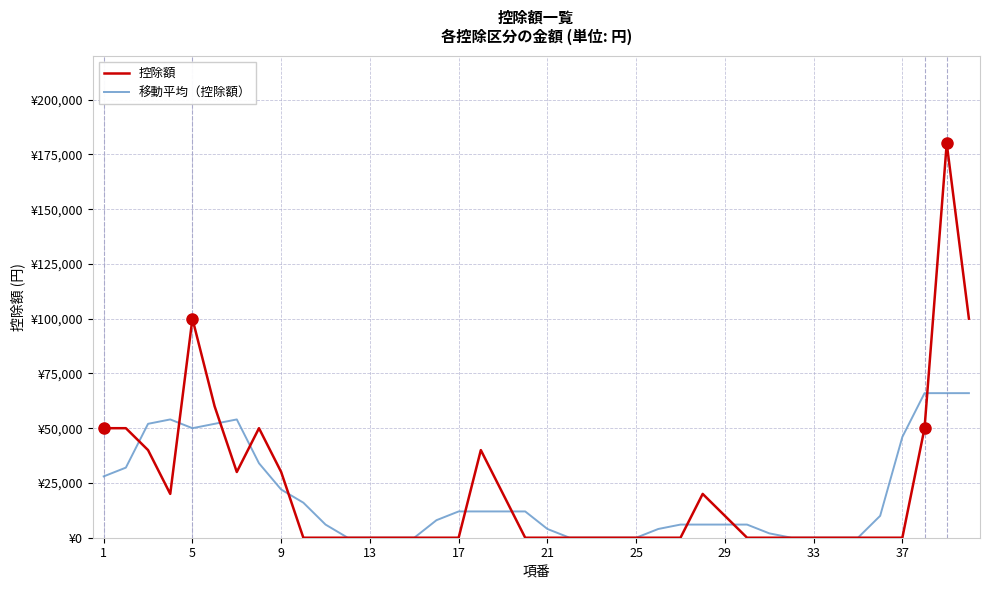

Does the chart display data point markers on the line(s)?

No